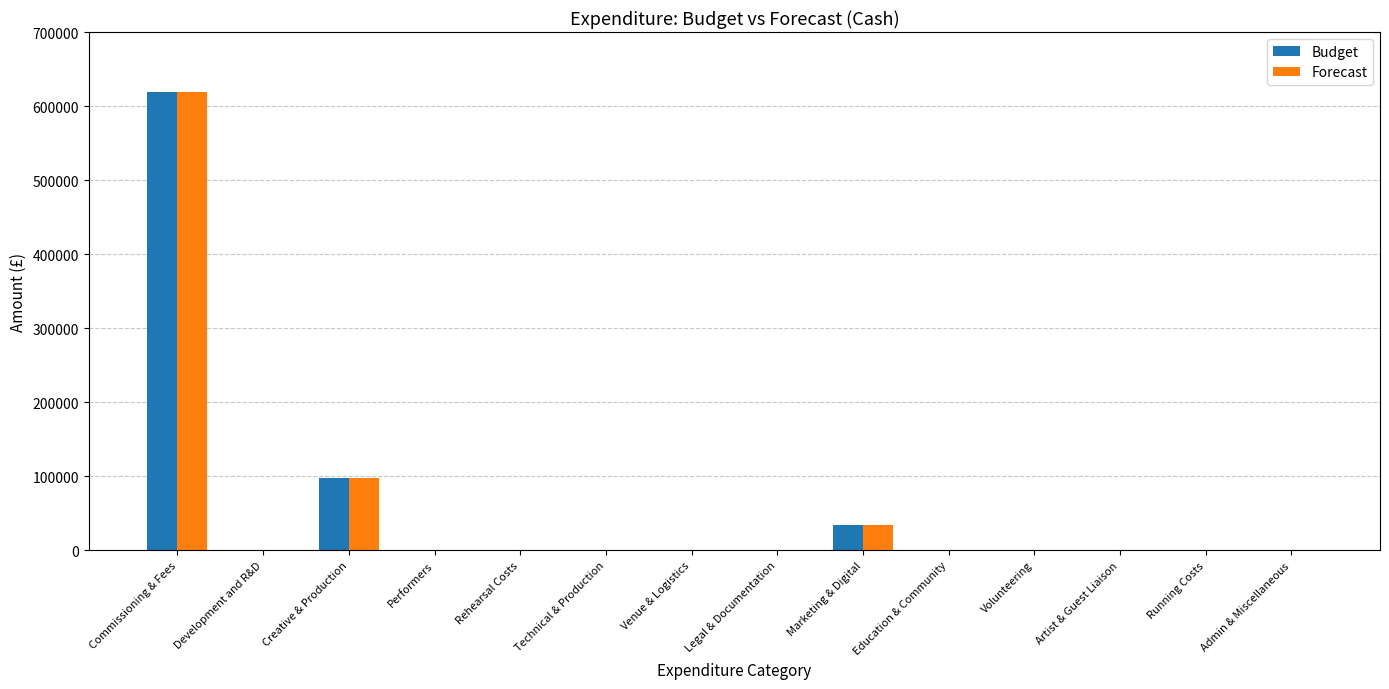

What is the total value across all series at Commissioning & Fees?

1237600